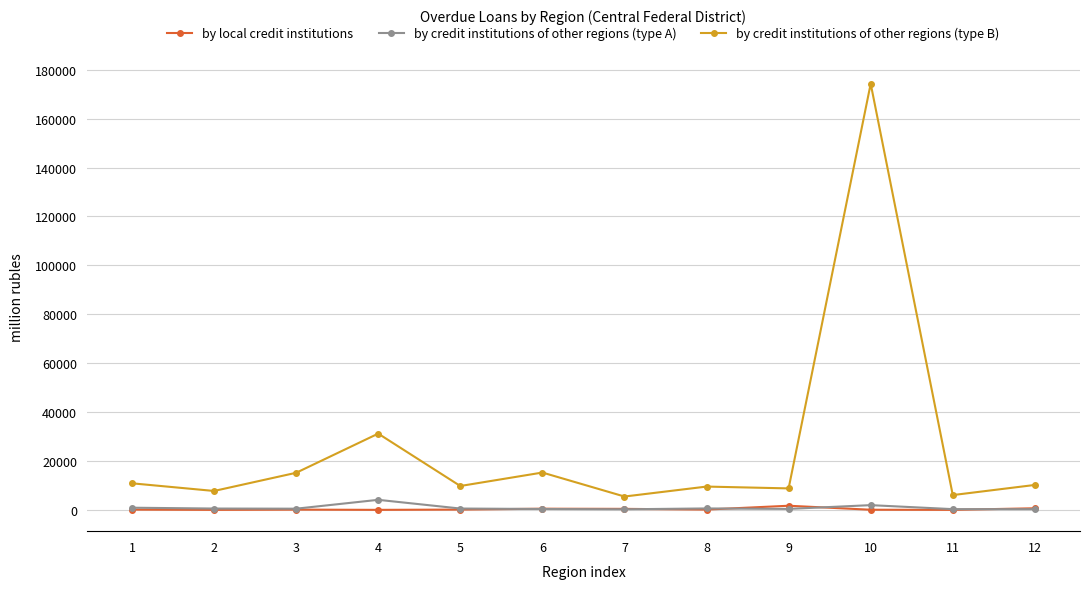

Is the value of by local credit institutions at 5 greater than the value of by credit institutions of other regions (type B) at 12?

No